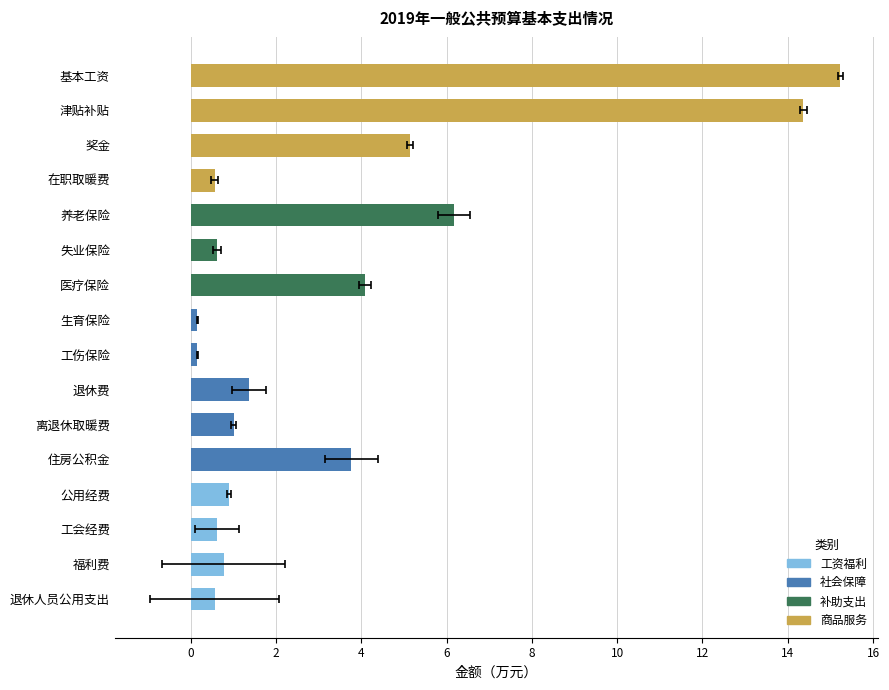

What is the sum of the values at 公用经费 and 奖金?

6.0